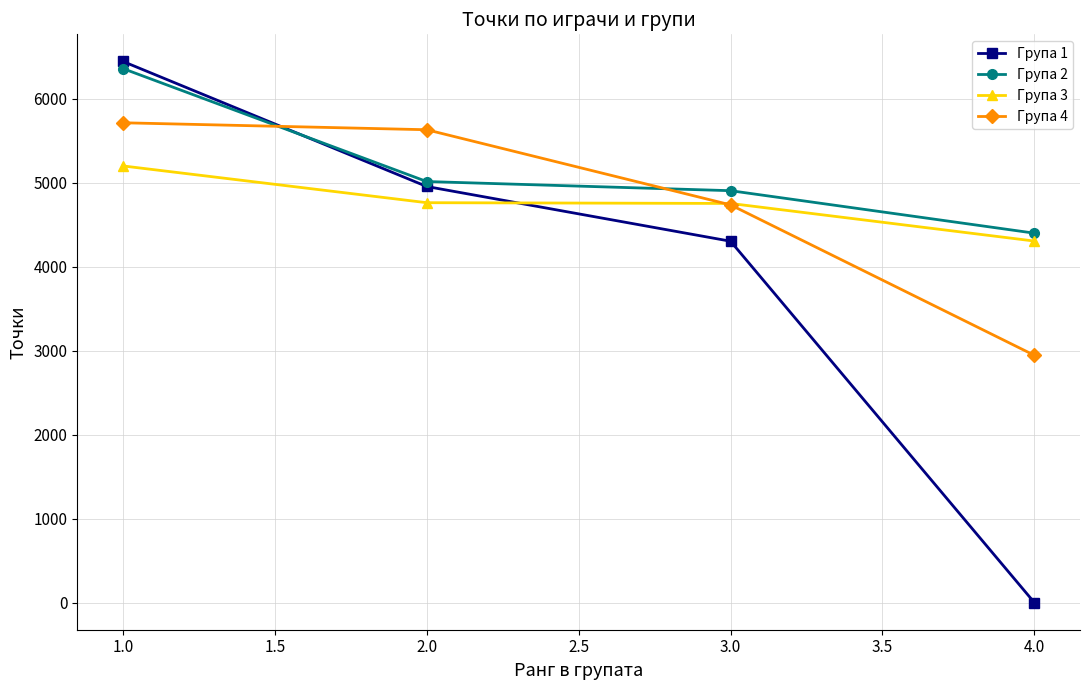

After their last crossing, which series has the higher values: Група 1 or Група 3?

Група 3